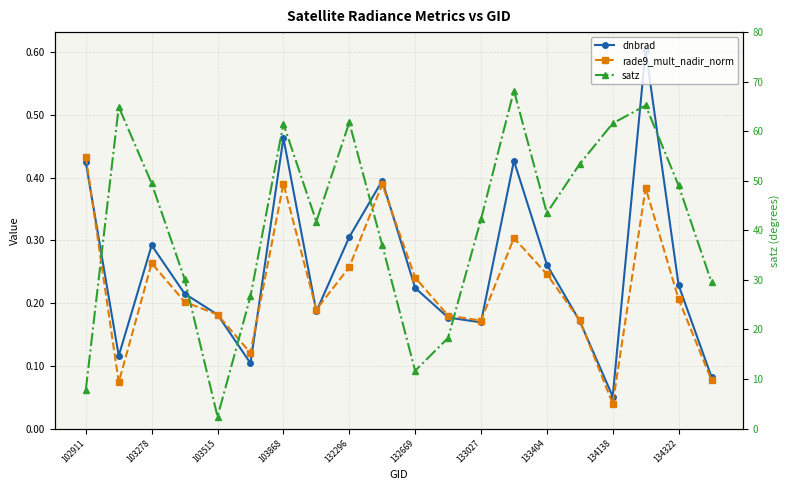

The value of dnbrad at 134322 is 0.6. True or false?

False